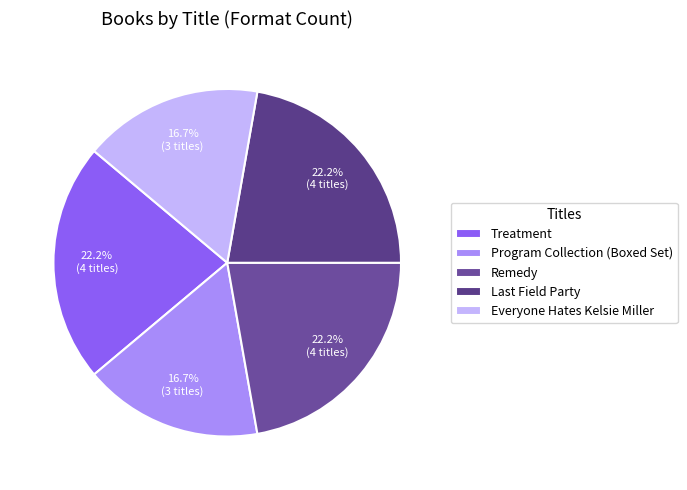

To the nearest percent, what percentage of the pie is Program Collection (Boxed Set)?

17%